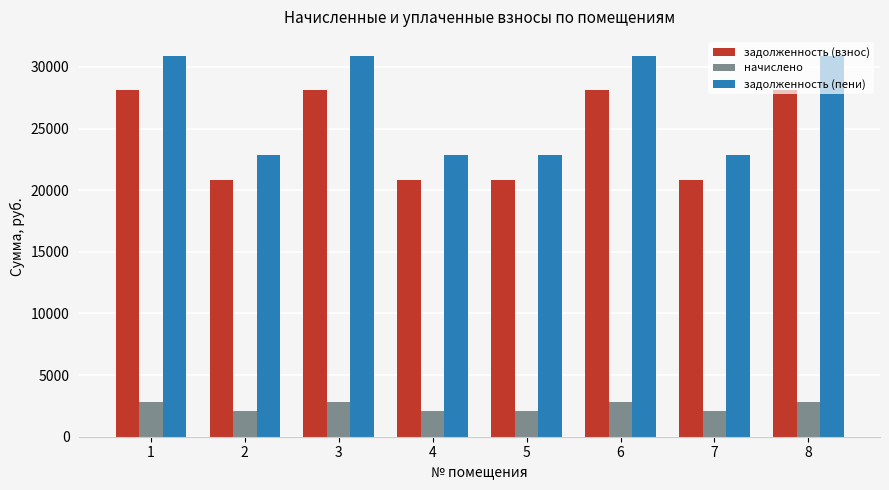

What is the total value across all series at 3?

61776.2